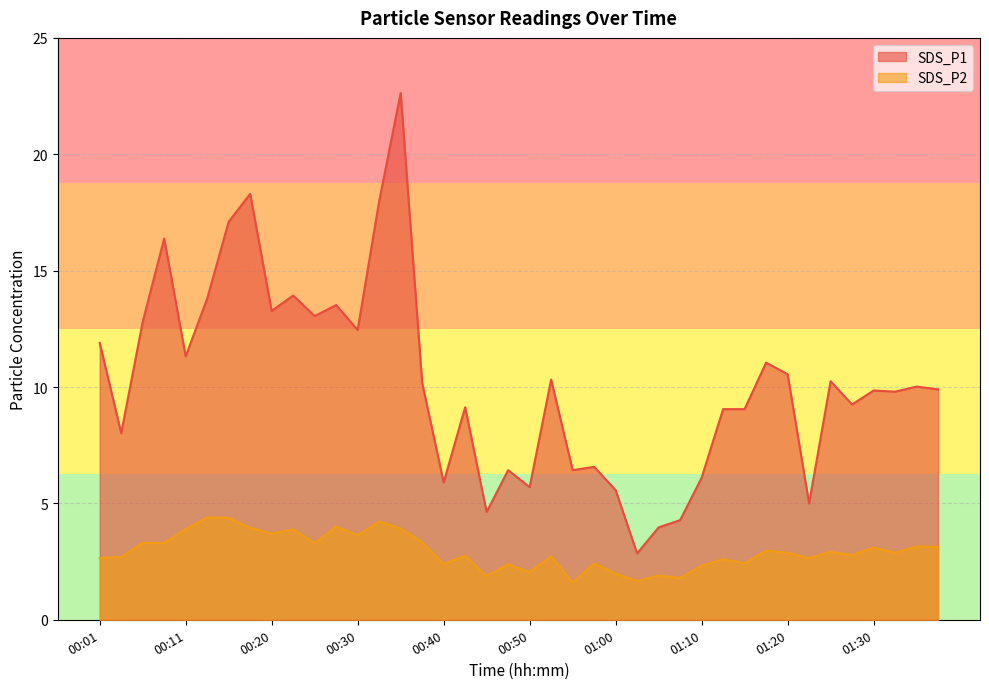

What is the difference between the maximum and minimum values in the SDS_P2 series?

2.8